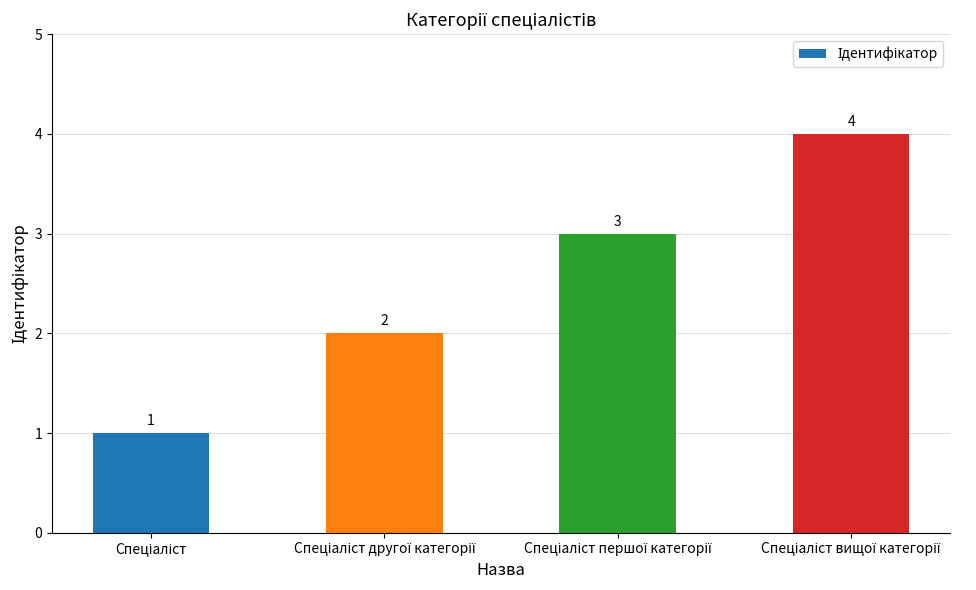

What is the value of the 3rd bar from the left?

3